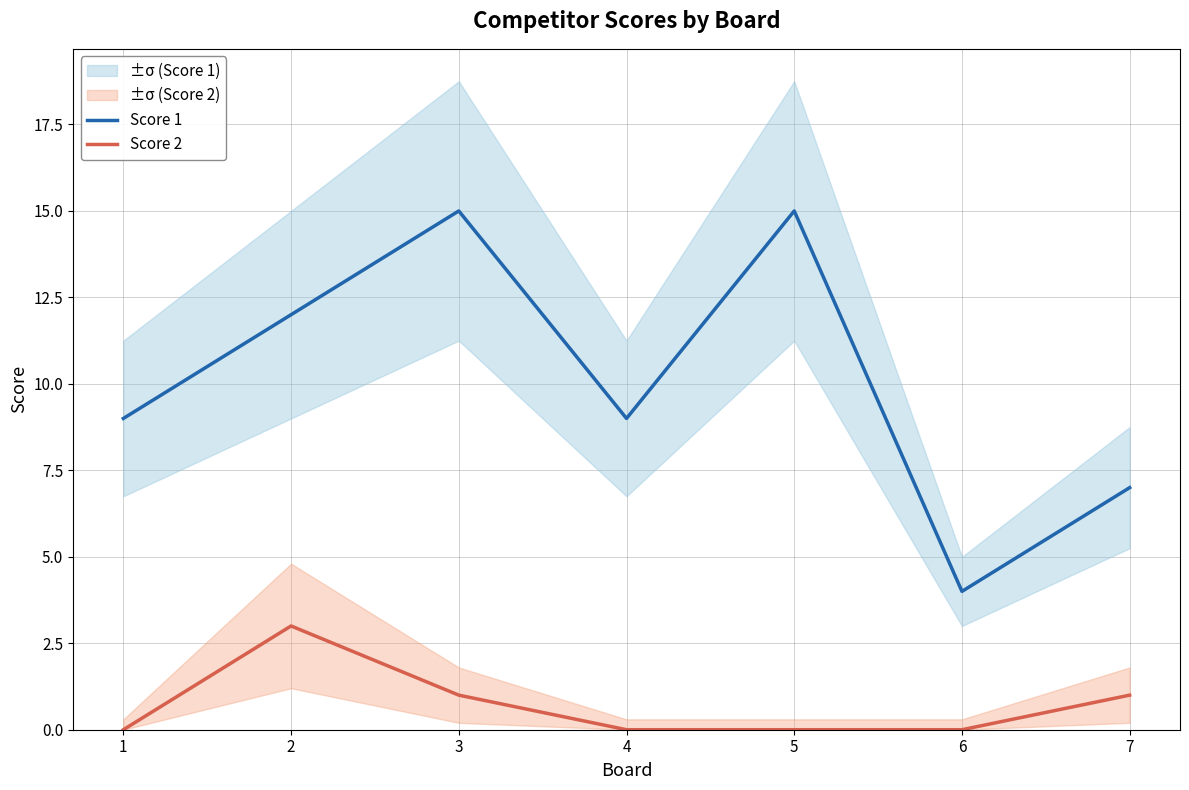

Between 4 and 1, which is larger?

4